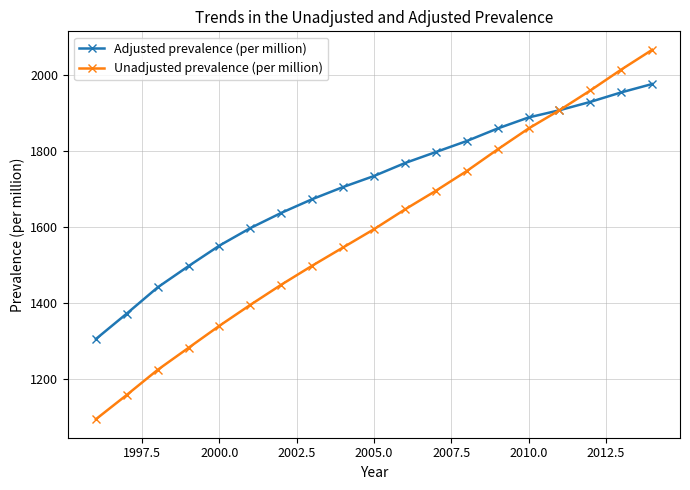

True or false: Unadjusted prevalence (per million) has more than 2 points higher than both neighbors.

False